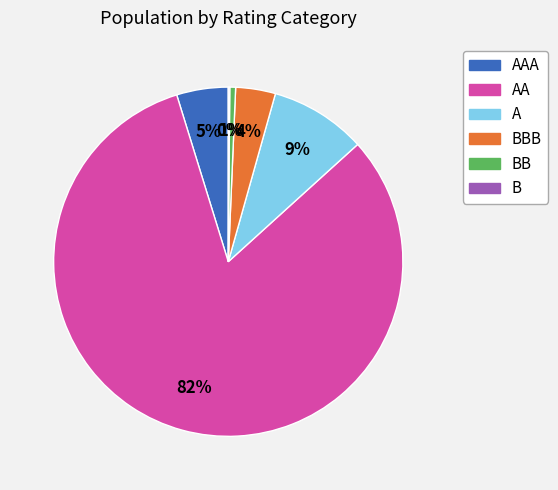

The AA slice represents 82% of the pie. True or false?

True